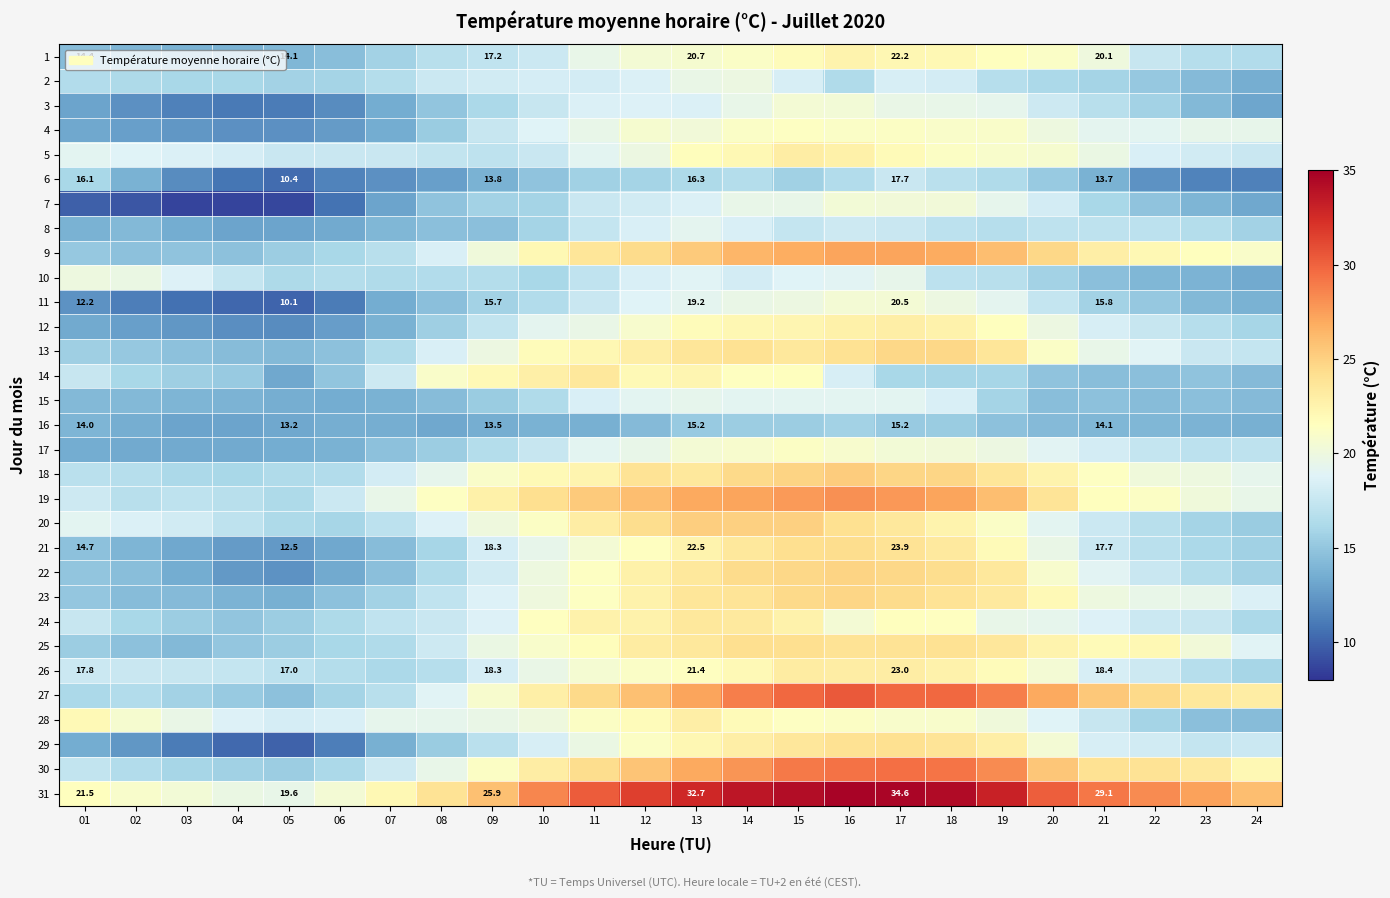

True or false: 6 has a value of 6.8 at 14.

False